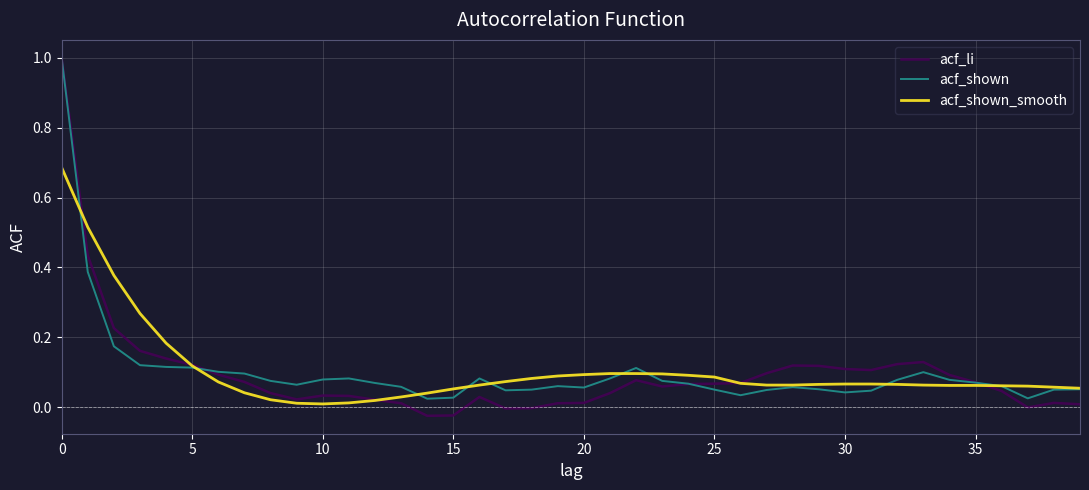

What is the difference between the maximum and minimum values in the acf_shown series?

1.0